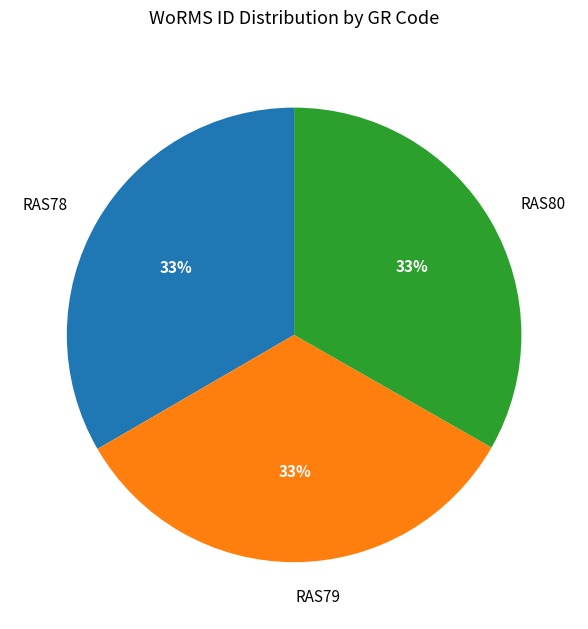

What is the ratio of the value at RAS79 to the value at RAS78?

1.0